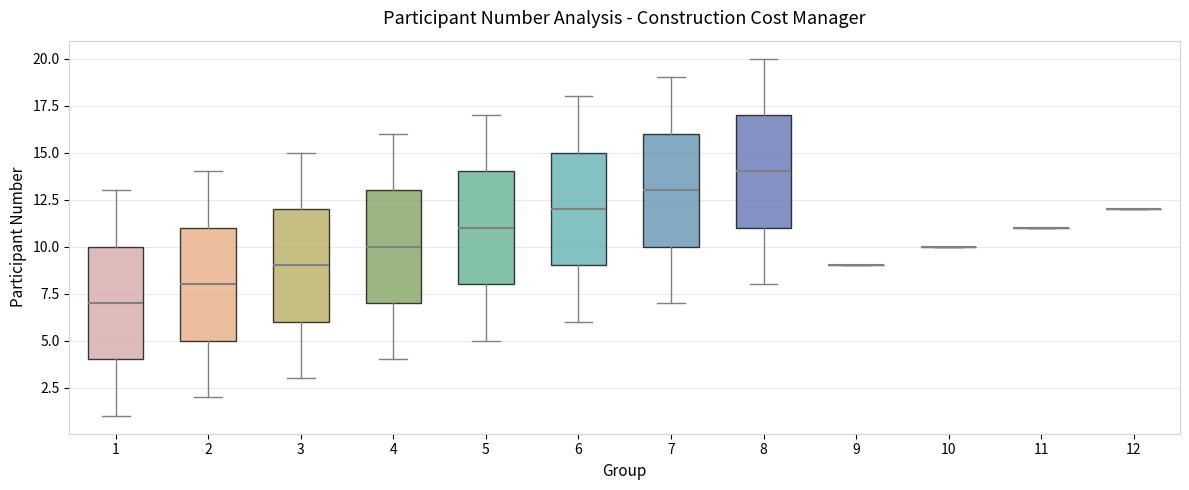

Reading left to right, read every box against the y-axis: the position of its median line, the range the box covers, and the ends of its whiskers. The values are not printed on the chart, so give them approximately, as read against the axis.

1: median 7, box 4 to 10, whiskers 1 to 13
2: median 8, box 5 to 11, whiskers 2 to 14
3: median 9, box 6 to 12, whiskers 3 to 15
4: median 10, box 7 to 13, whiskers 4 to 16
5: median 11, box 8 to 14, whiskers 5 to 17
6: median 12, box 9 to 15, whiskers 6 to 18
7: median 13, box 10 to 16, whiskers 7 to 19
8: median 14, box 11 to 17, whiskers 8 to 20
9: box collapsed to a line at 9, whiskers 9 to 9
10: box collapsed to a line at 10, whiskers 10 to 10
11: box collapsed to a line at 11, whiskers 11 to 11
12: box collapsed to a line at 12, whiskers 12 to 12